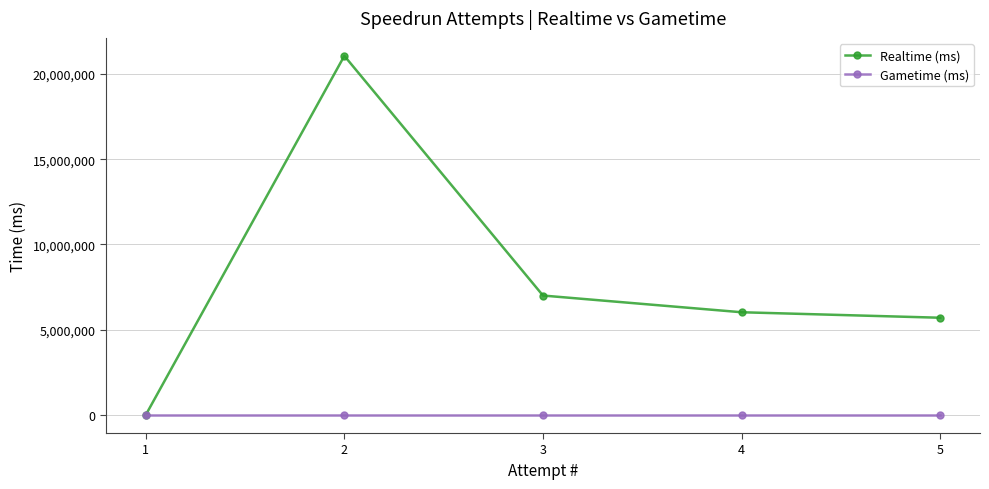

What is the sum of the Realtime (ms) values at 2 and 4?

27084020